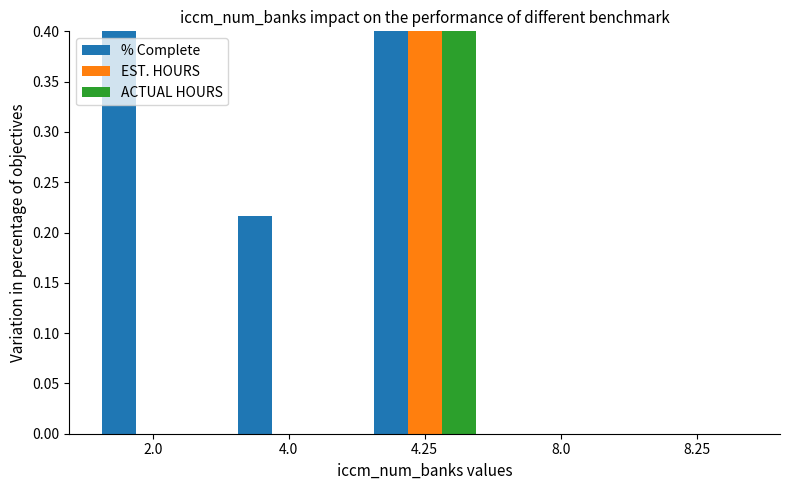

What is the difference between the maximum and second lowest values in the % Complete series?

0.7